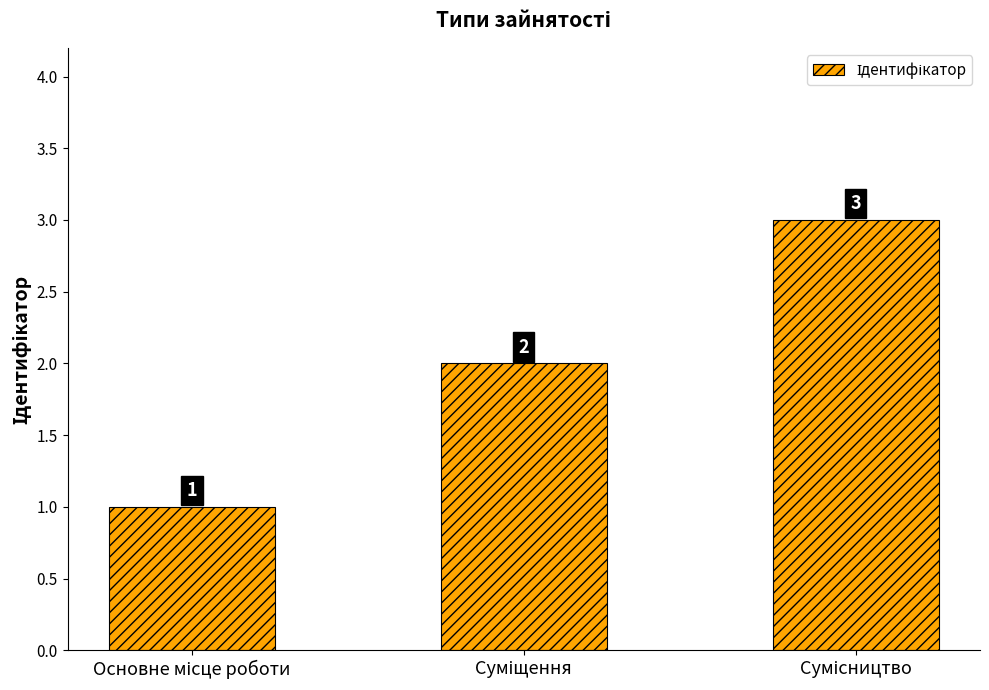

How many values are between 1 and 3?

3